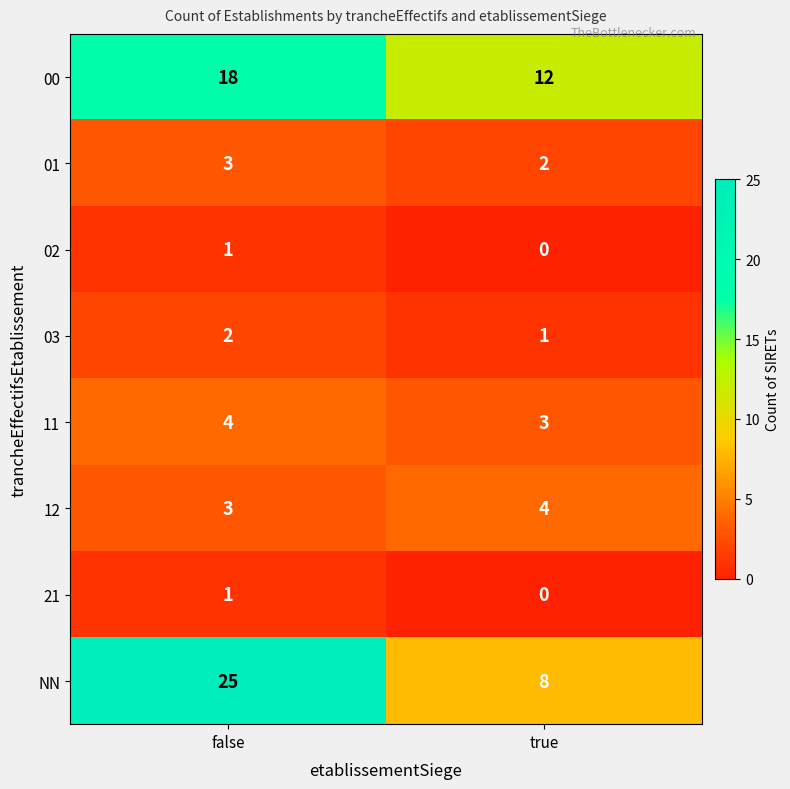

At how many categories does at least one series exceed 11?

2